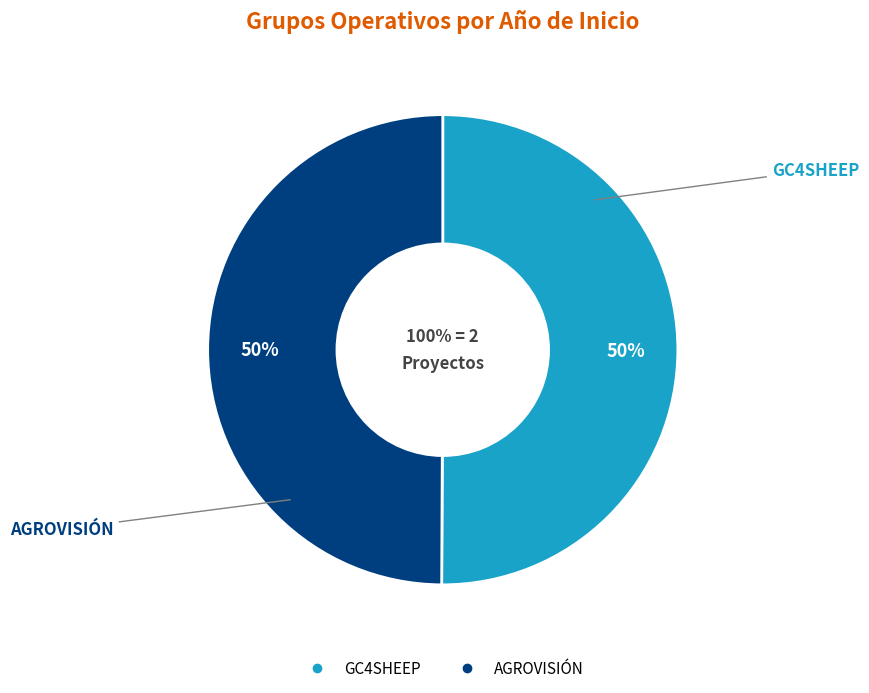

How many slices are in this pie chart?

2